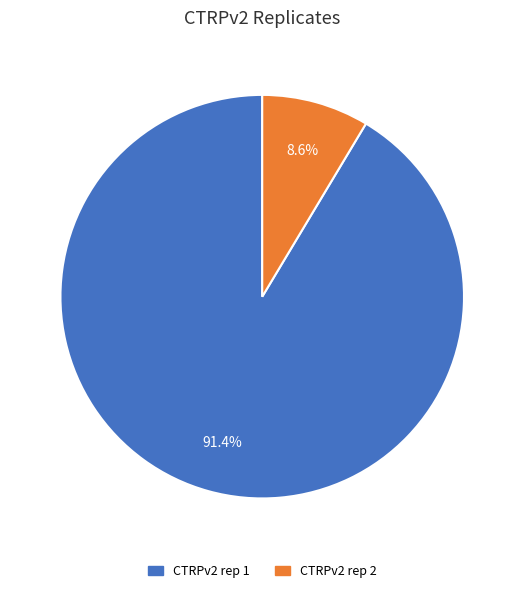

Which has a higher value, CTRPv2 rep 1 or CTRPv2 rep 2?

CTRPv2 rep 1